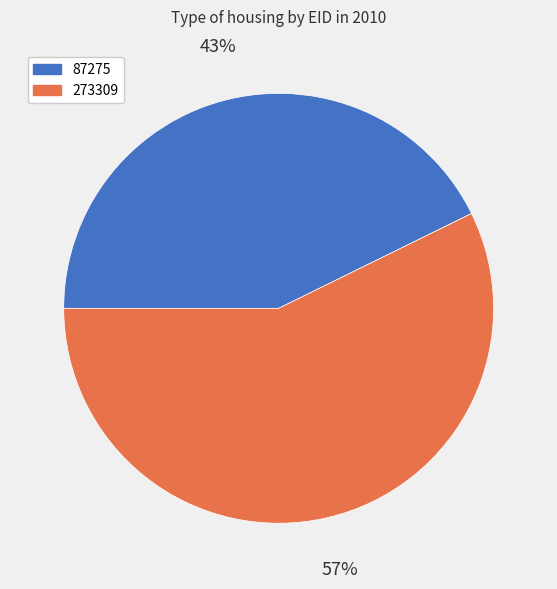

Do 273309 and 87275 together represent more than half of the pie?

Yes